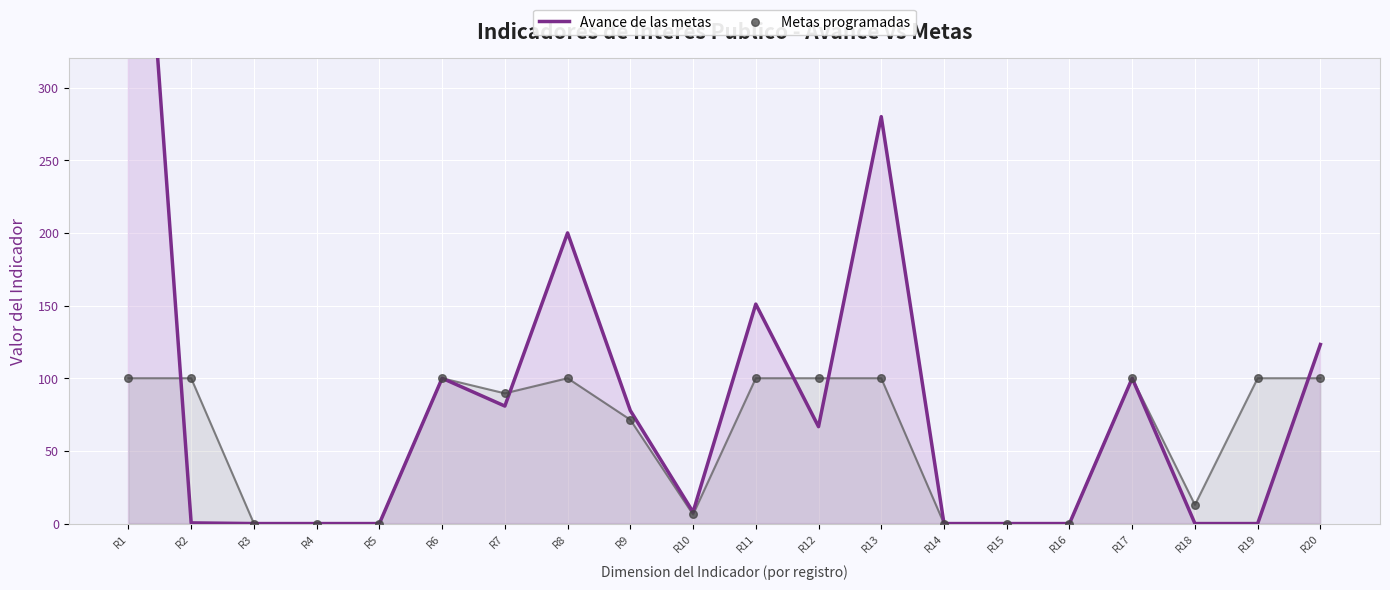

Which series contains the lowest Y value?

Avance de las metas